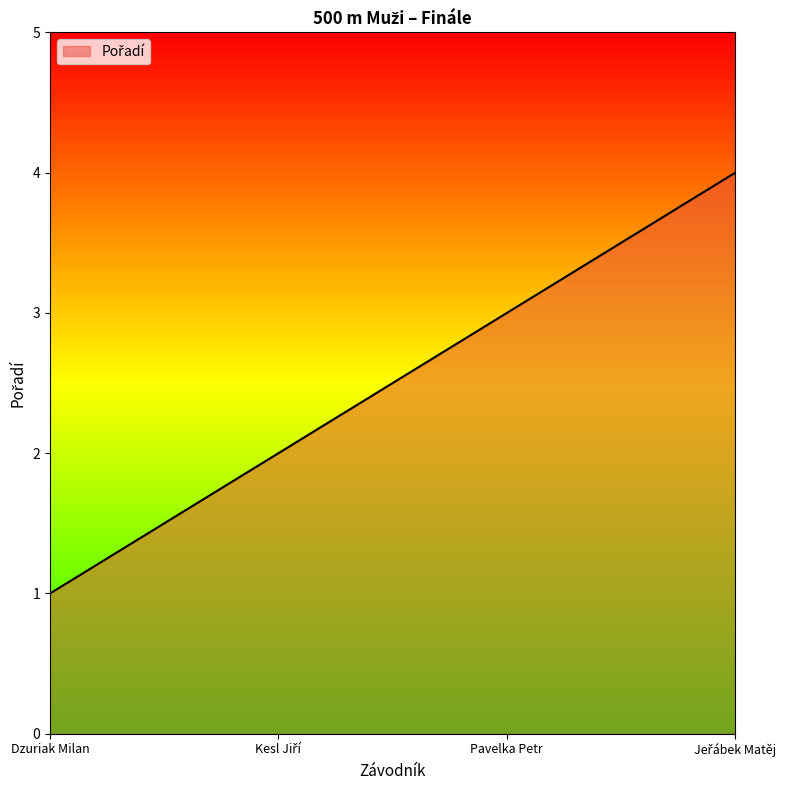

The value at Dzuriak Milan is 1. True or false?

True